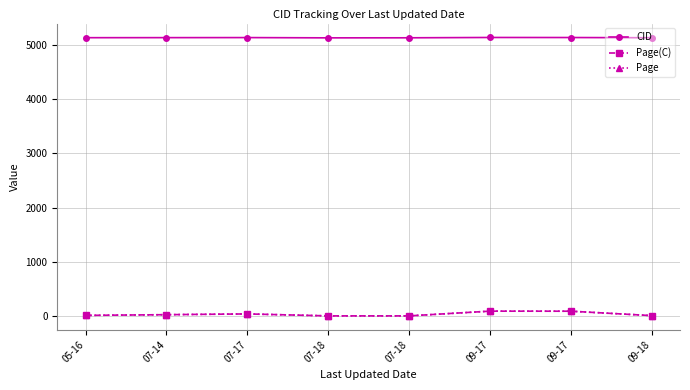

Which series has the largest range (max minus min)?

Page(C)